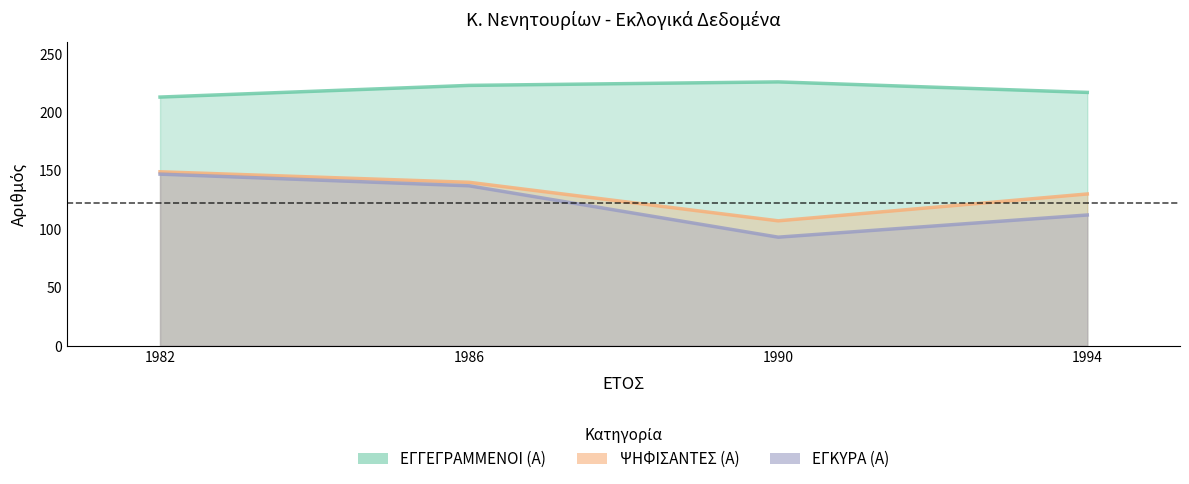

Which series has the largest range (max minus min)?

ΕΓΚΥΡΑ (Α)